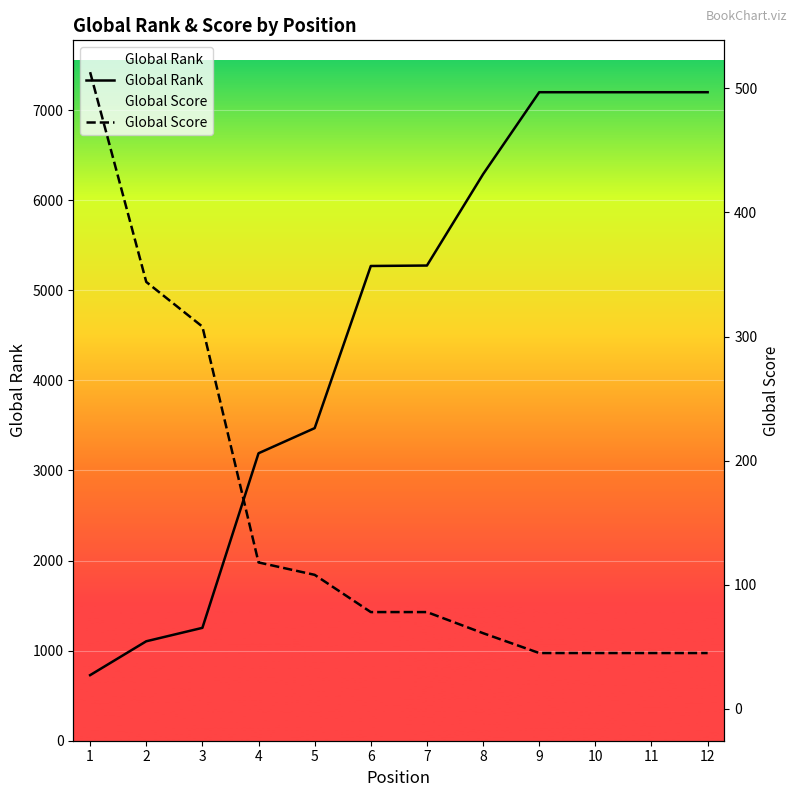

Rank the series at 8 from lowest to highest value.

Global Score, Global Rank